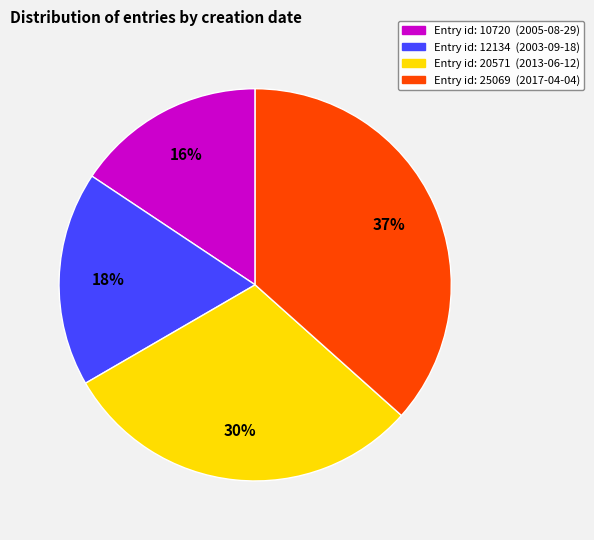

To the nearest percent, what is the average slice percentage?

25%